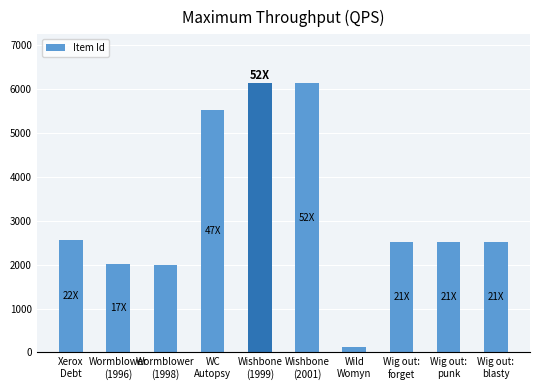

Count the number of data series in this chart.

1